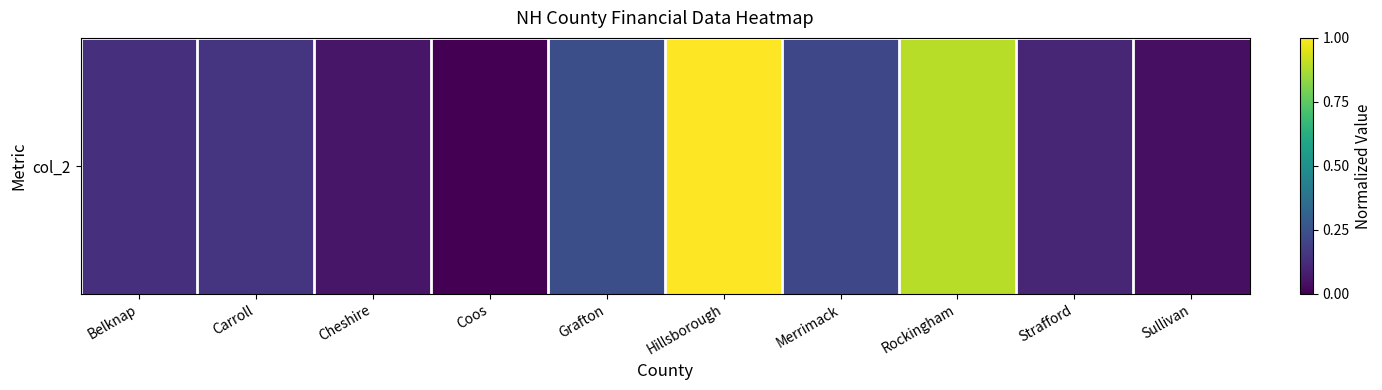

Read the value at Strafford.

0.1